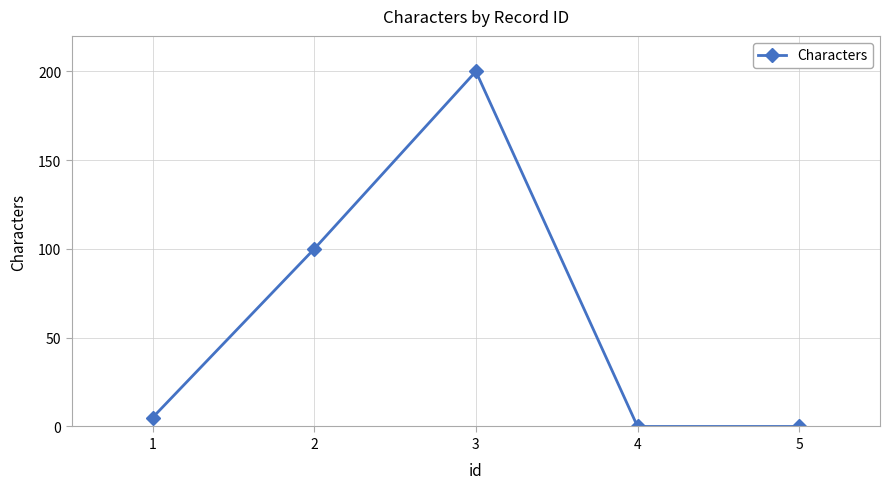

What is the change in value from 2 to 4?

-100